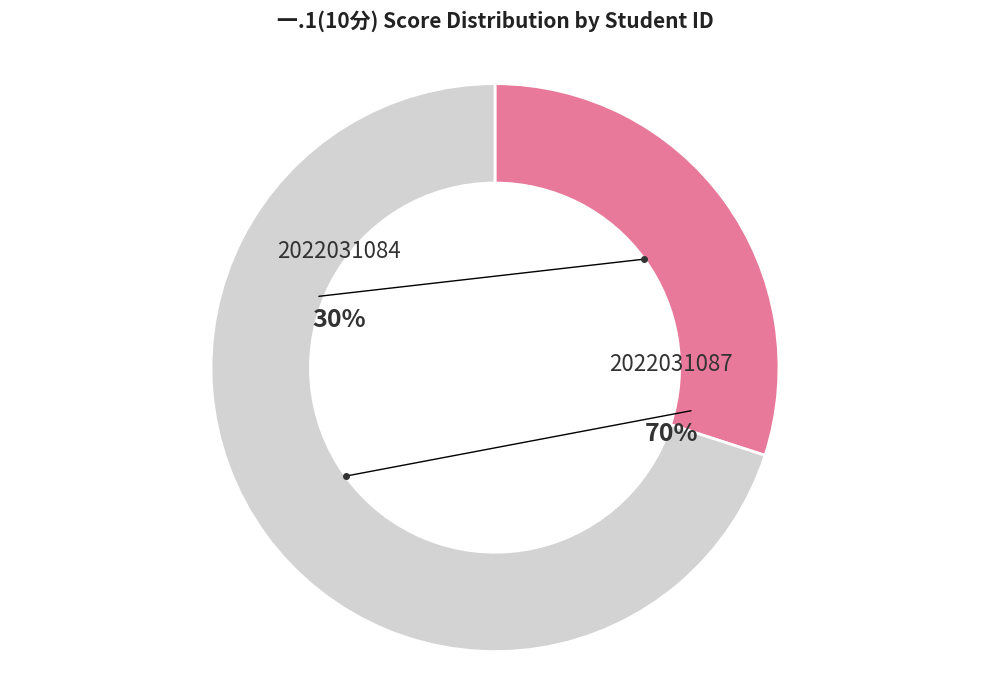

What is the majority slice?

2022031087